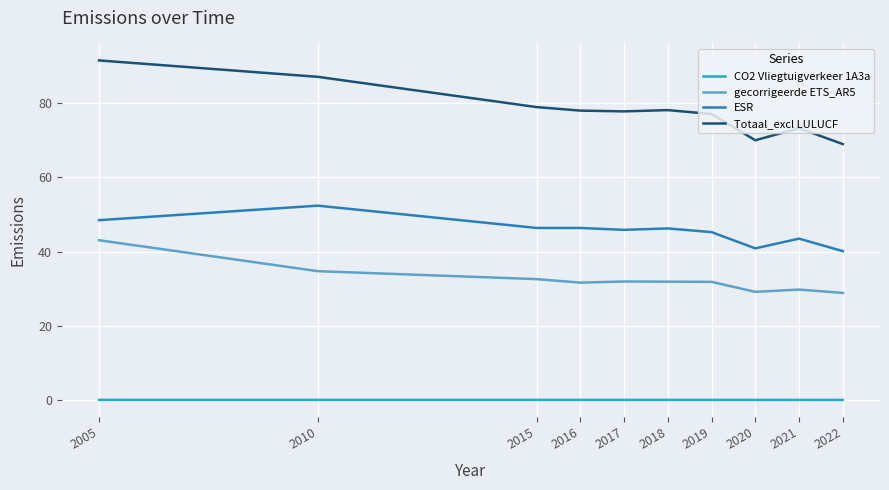

At which category is the sum across all series the highest?

2005